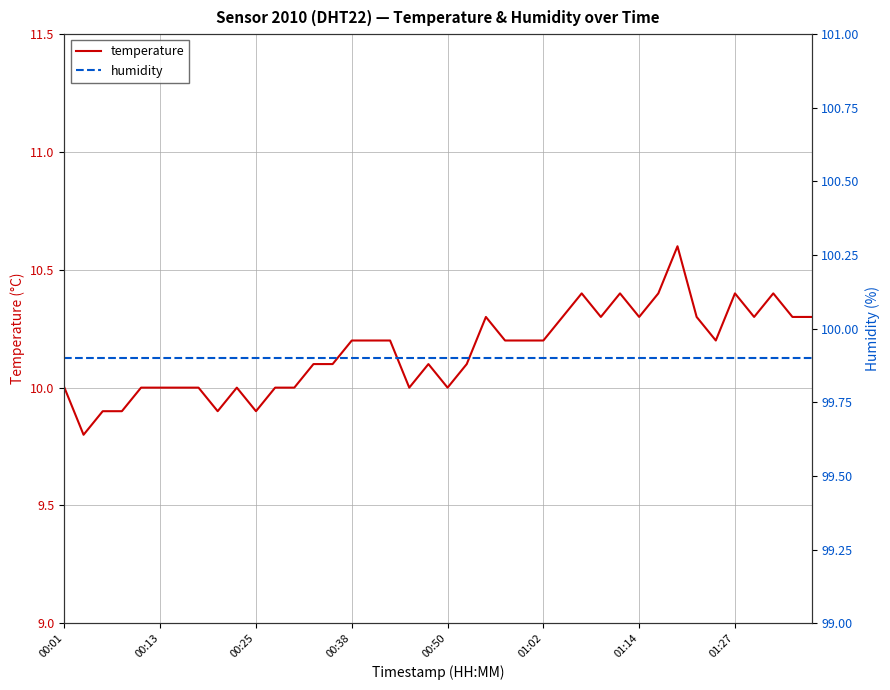

Rank the series by their maximum value, from highest to lowest.

humidity, temperature